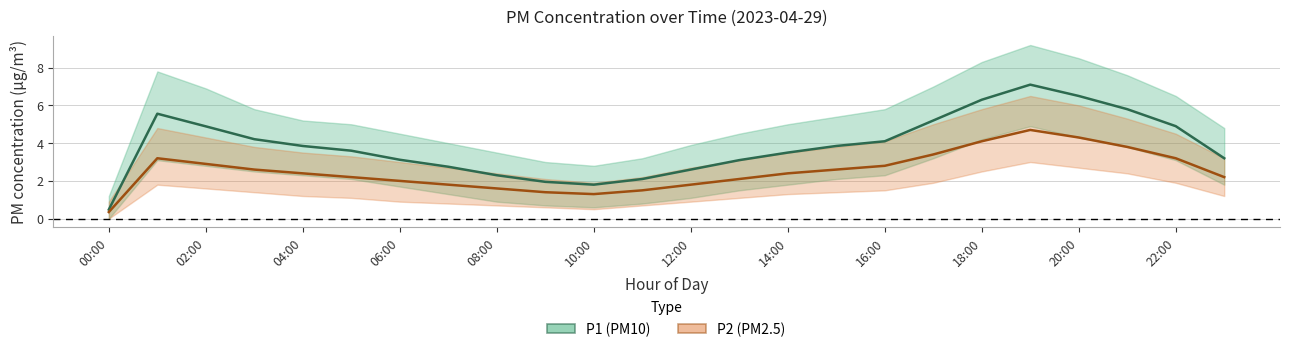

What is the approximate value of P1 (PM10) at 15?

3.9